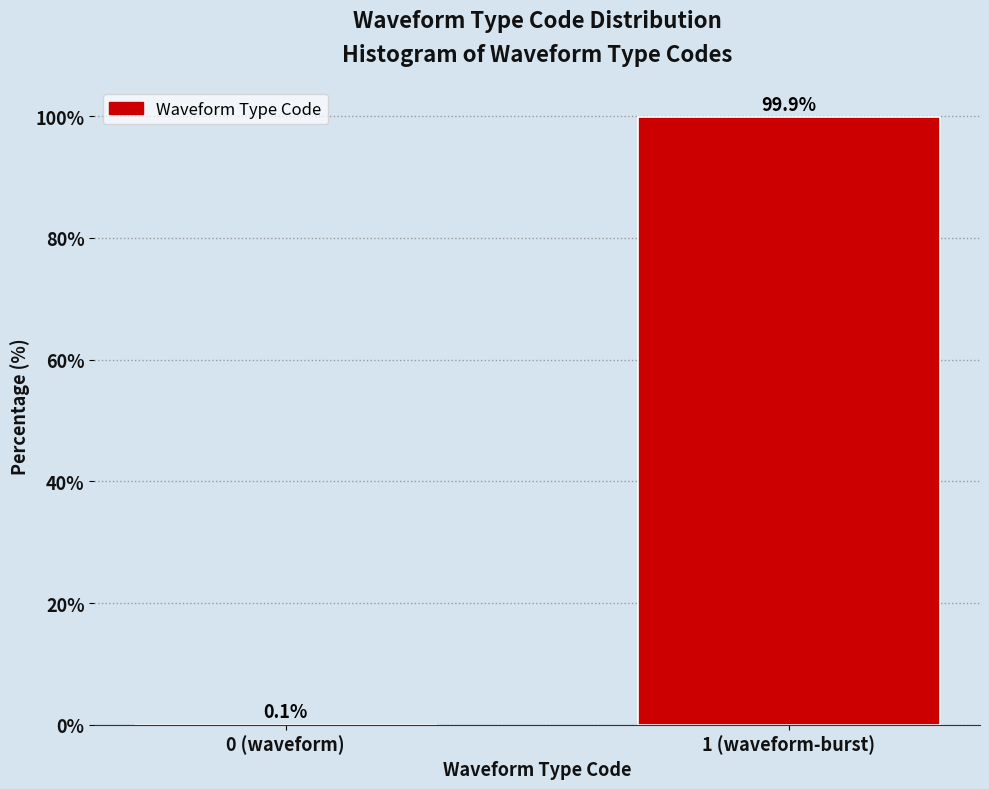

Reading left to right, extract all data points from this chart.

0 (waveform)=0.1	1 (waveform-burst)=99.9